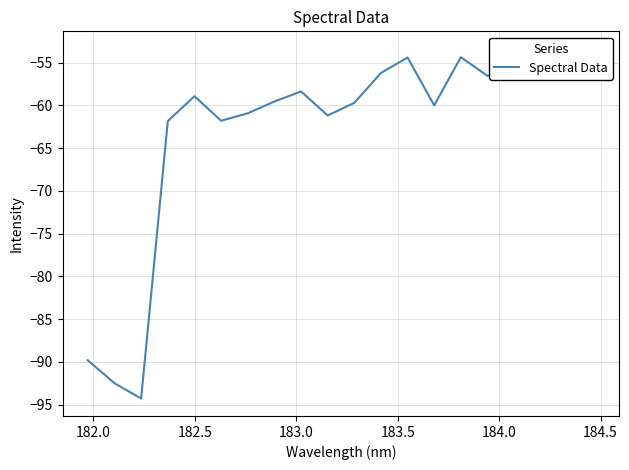

True or false: the data shows -38.2 at 184.5.

False